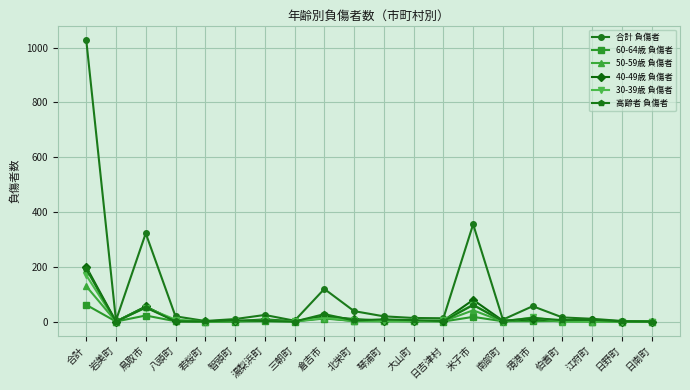

What is the label of the 18th point from the right?

鳥取市